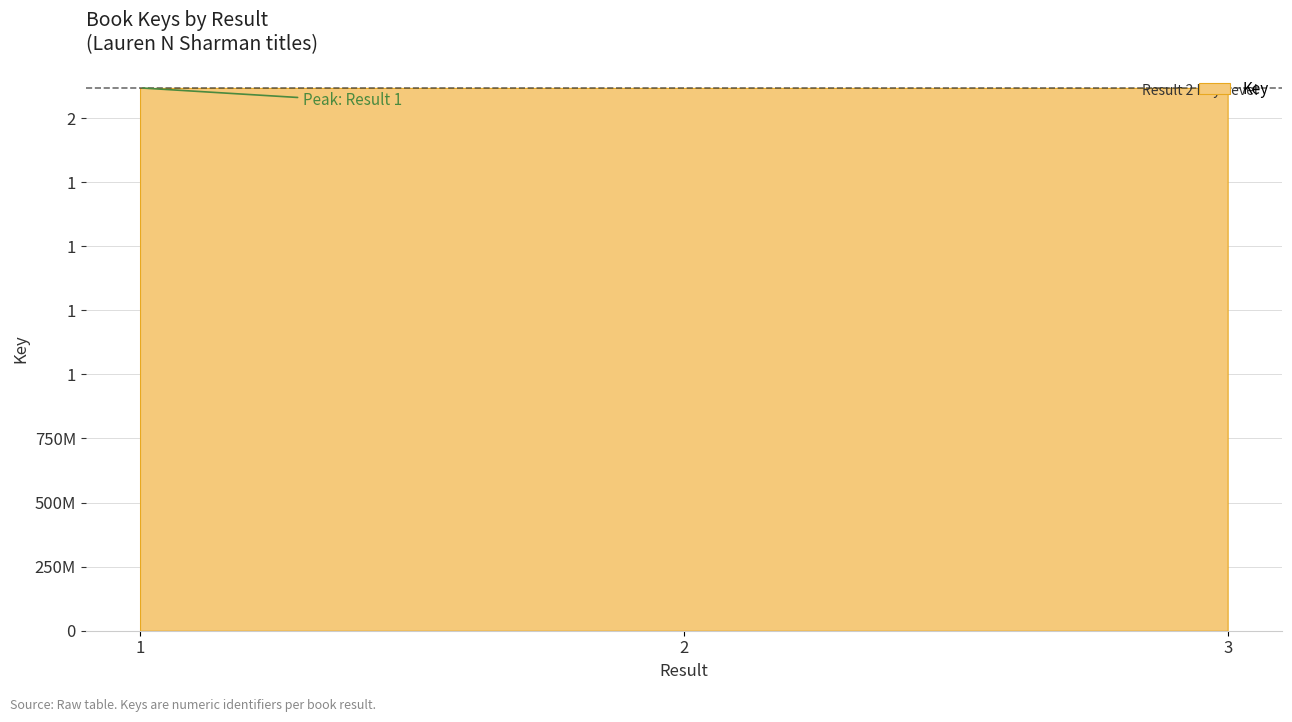

Which label corresponds to the largest value in the chart?

2